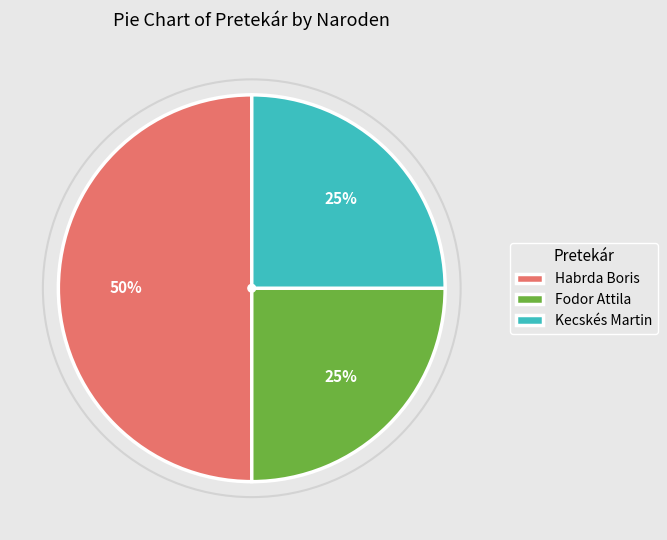

To the nearest percent, what is the combined percentage of Fodor Attila and Habrda Boris?

75%